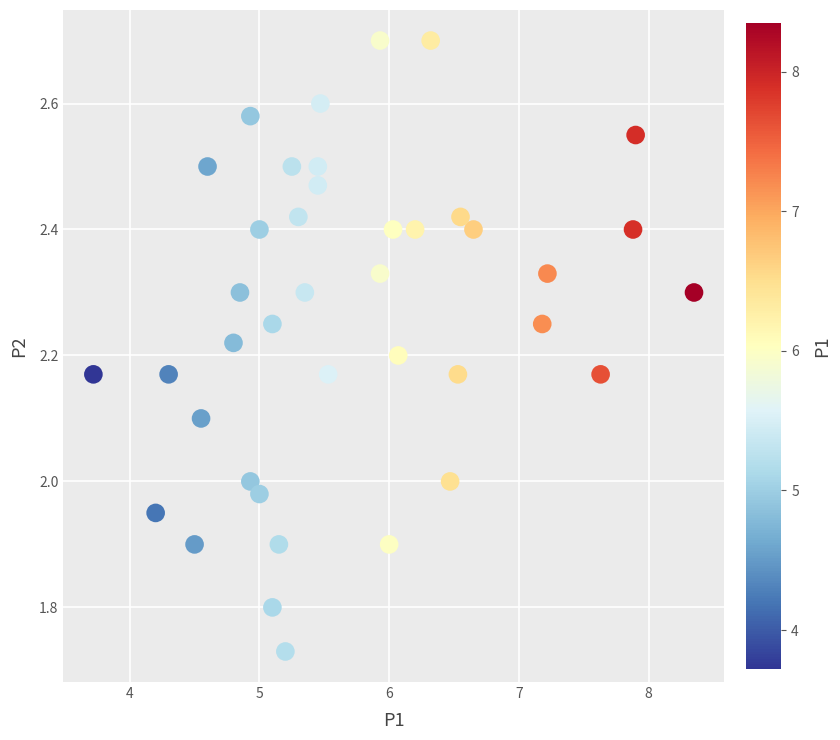

What is the range of X values (max minus min)?

4.6